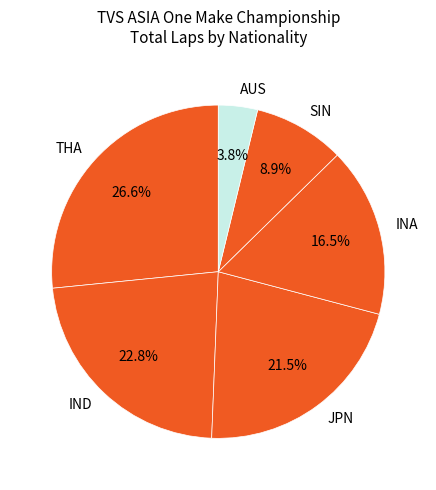

Which category has the biggest portion of the pie?

THA